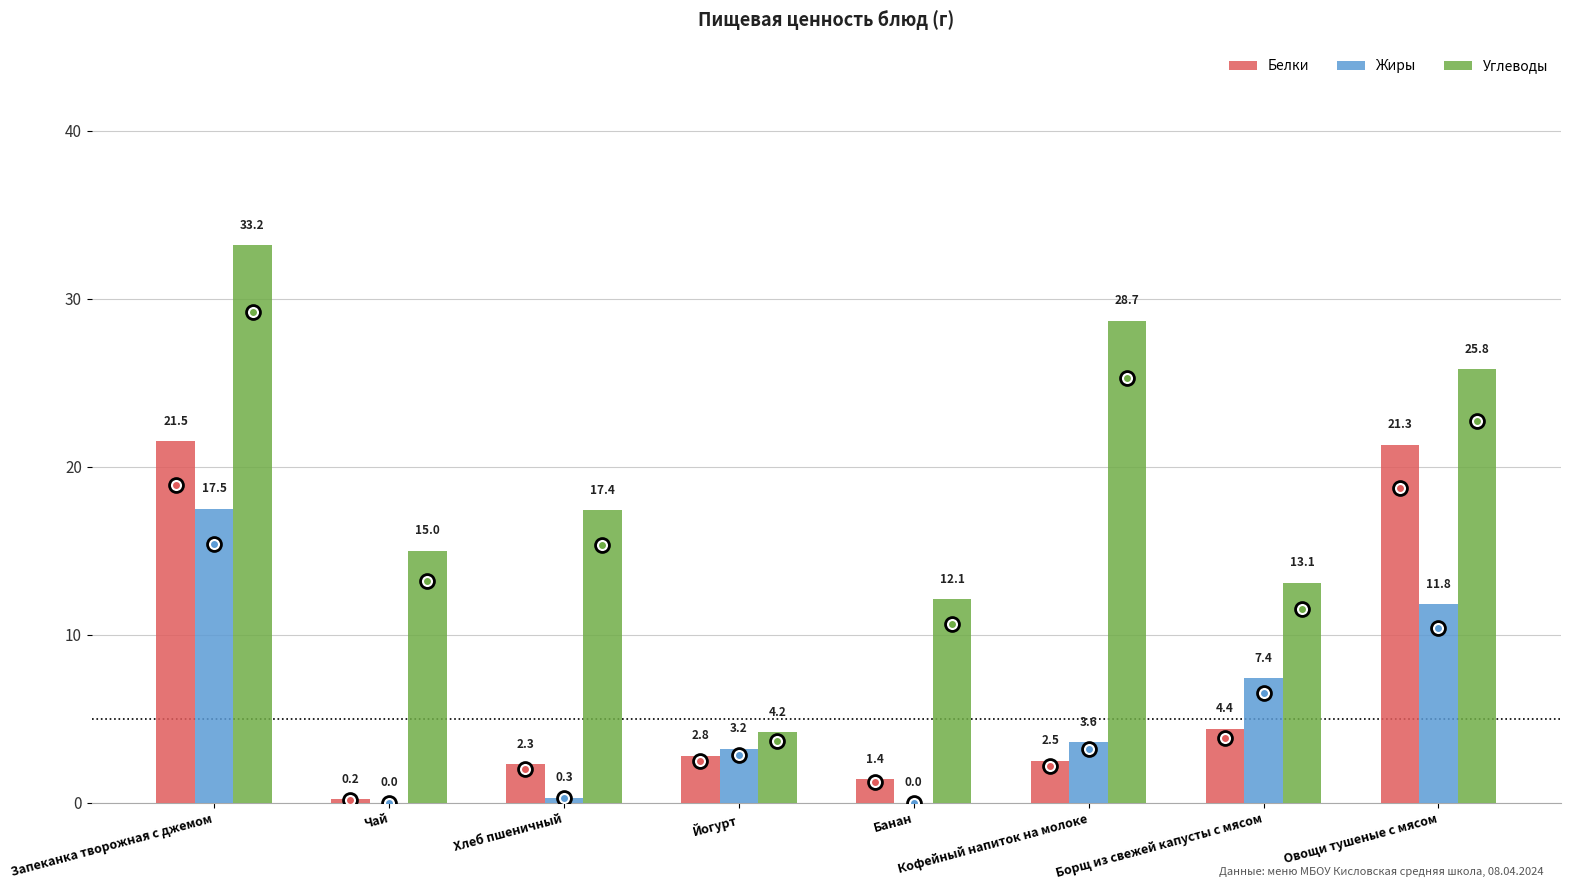

True or false: Углеводы has a value of 25.8 at Овощи тушеные с мясом.

True